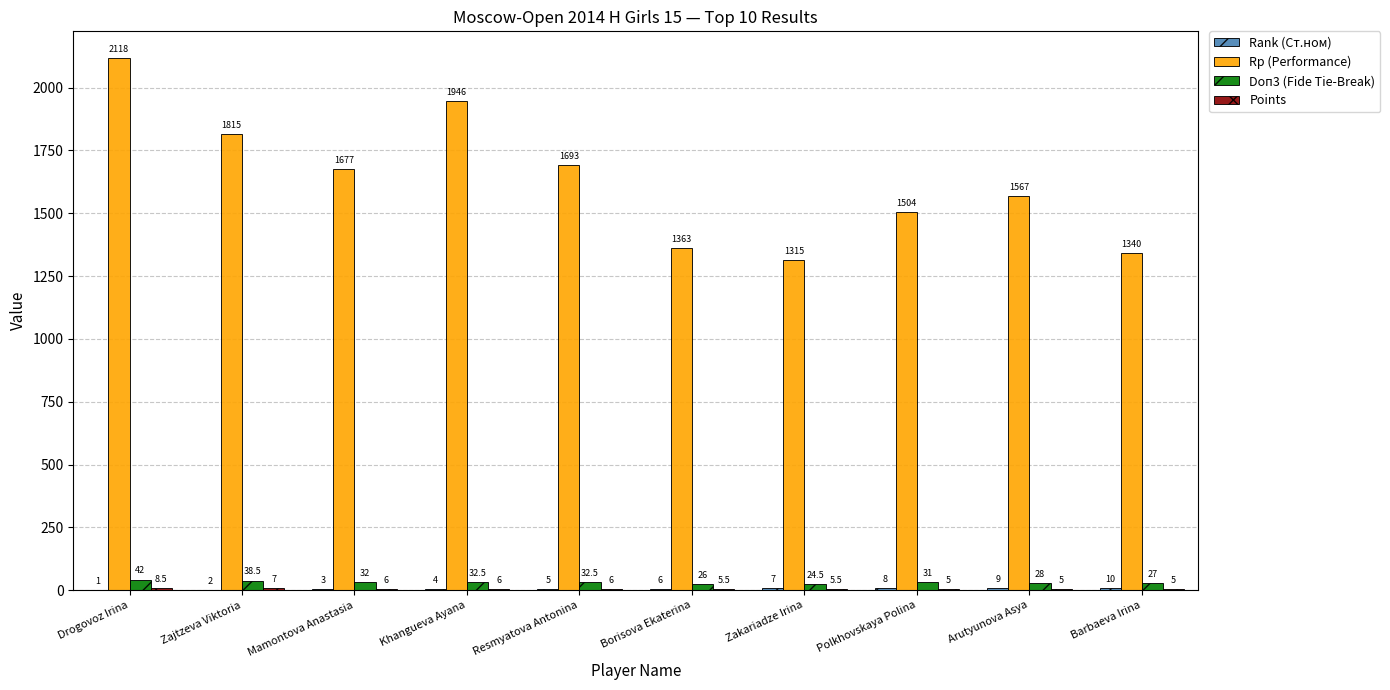

At which label does Doп3 (Fide Tie-Break) first exceed 32?

Drogovoz Irina